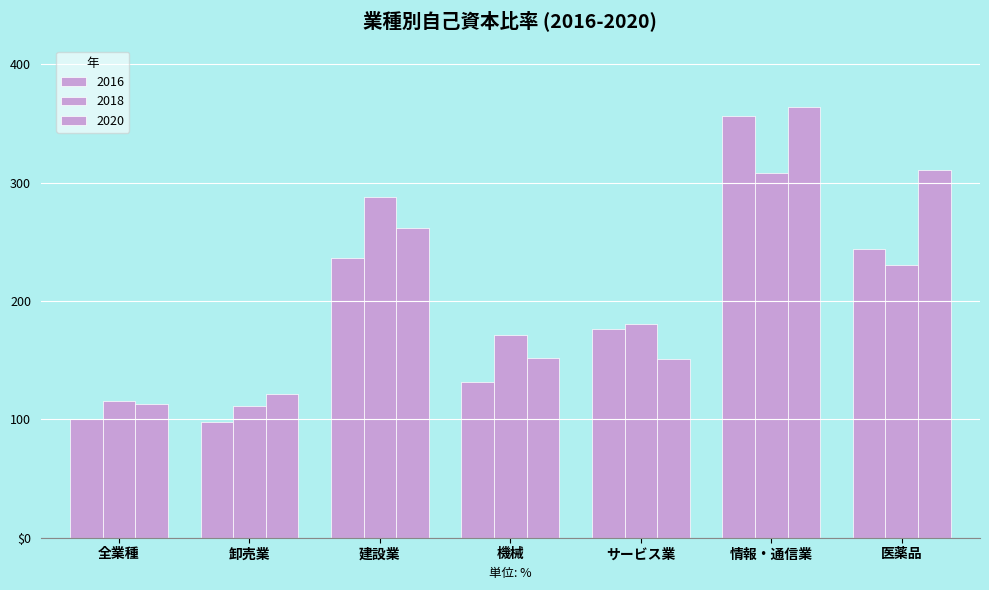

How many groups of bars are there?

7